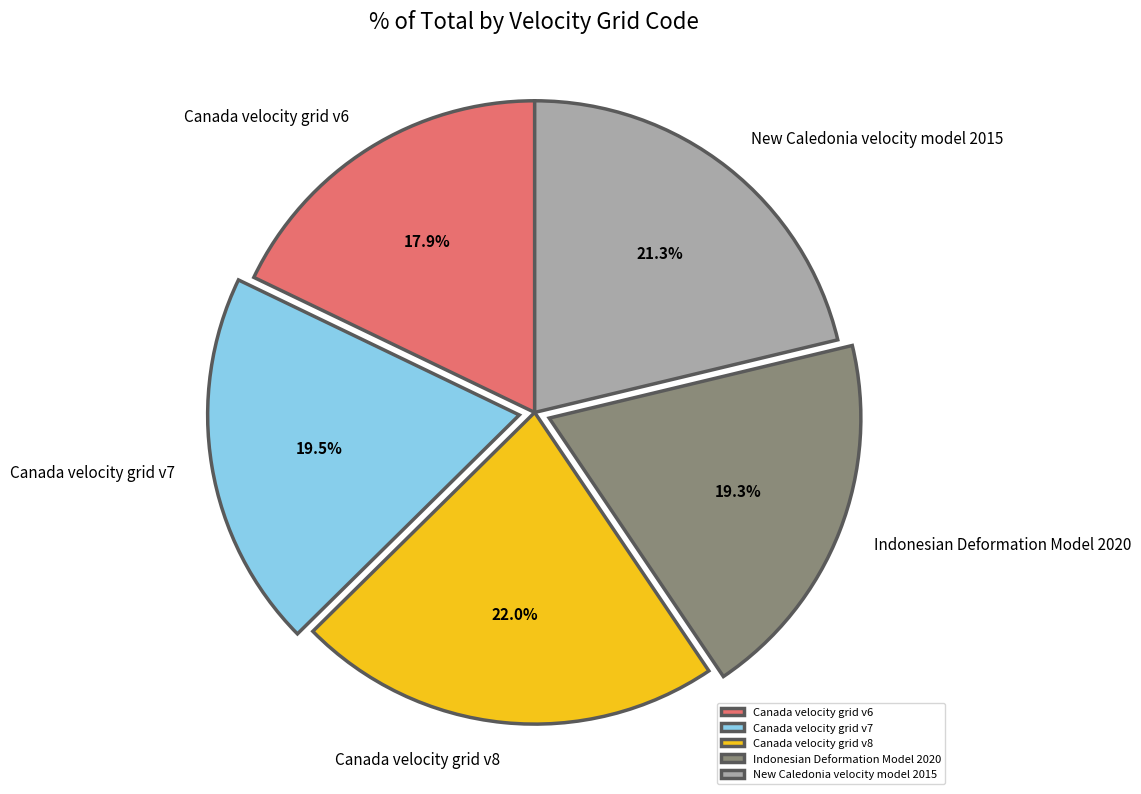

The Canada velocity grid v8 slice represents 22% of the pie. True or false?

True